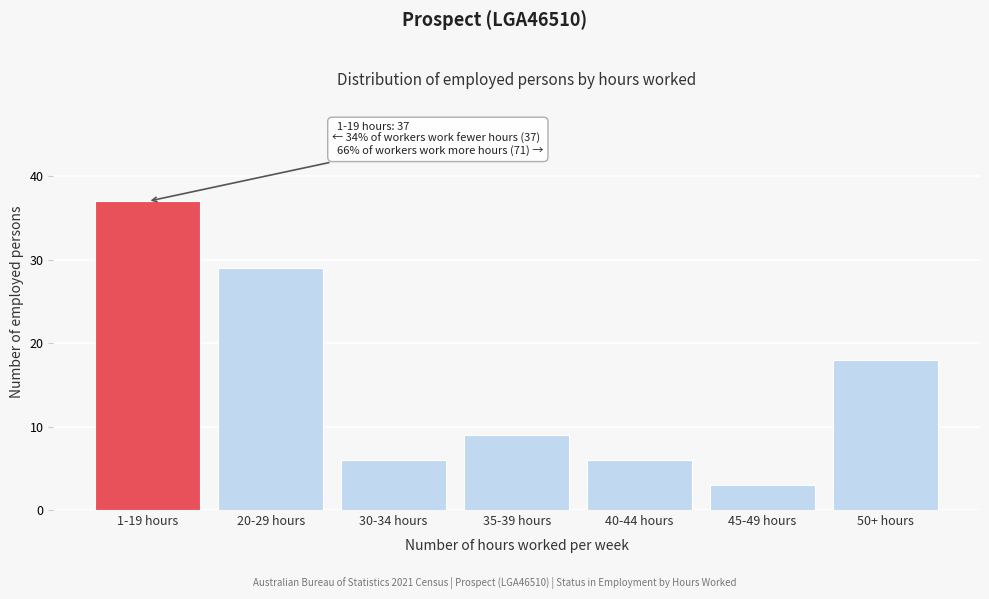

Reading left to right, list all the values displayed in this chart.

37	29	6	9	6	3	18